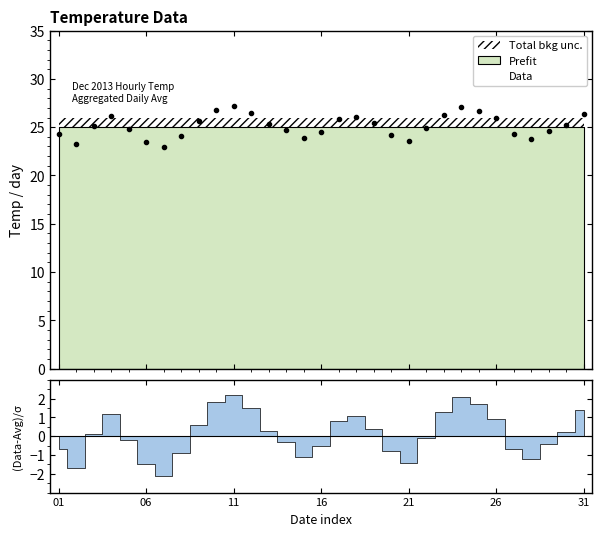

What is the value of the 15th point from the left?

23.9